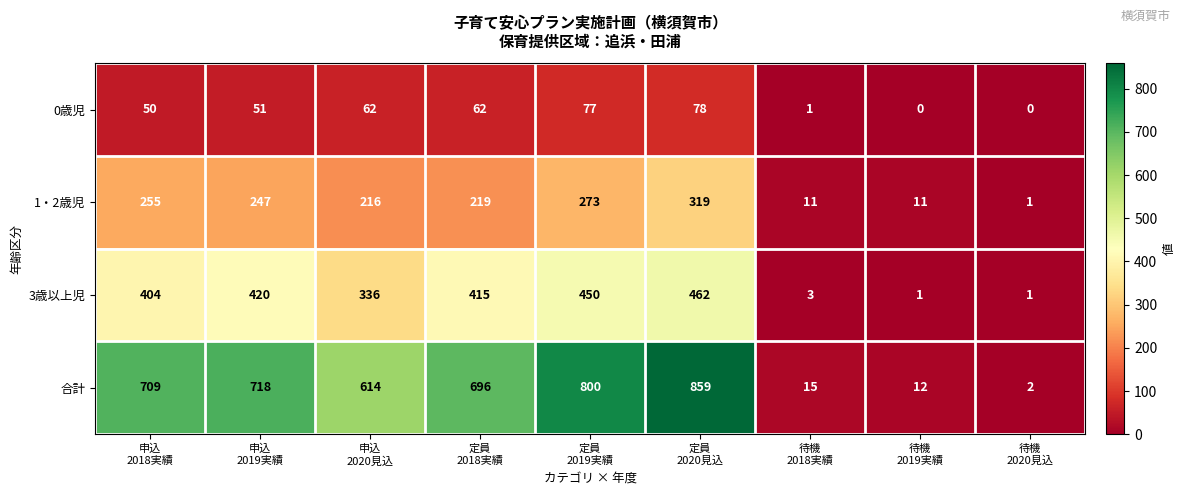

What is the average value of the 3歳以上児 series?

277